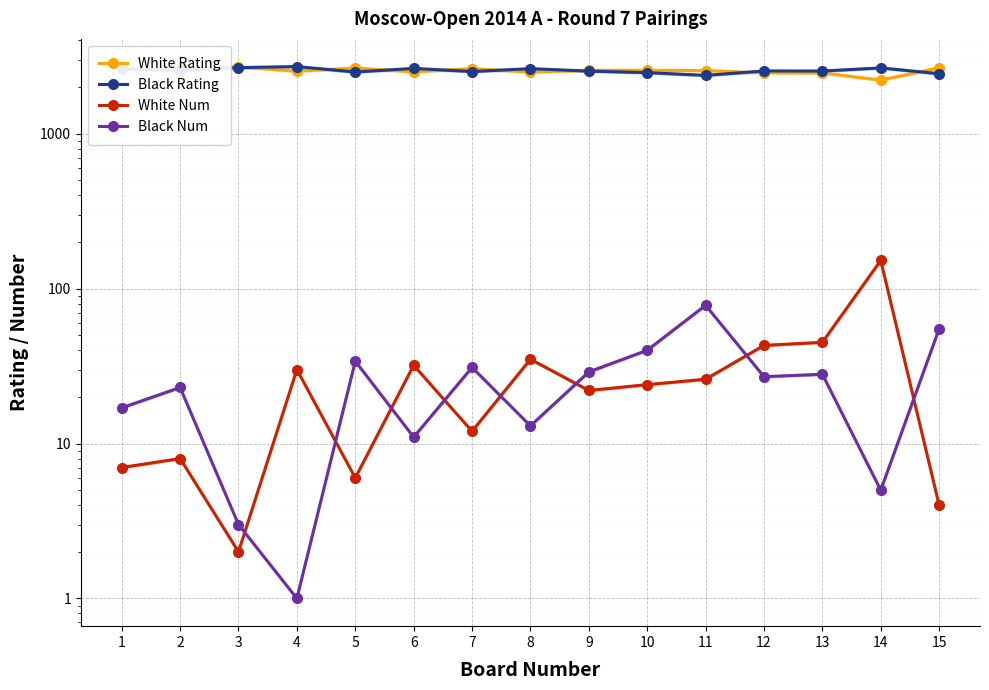

What is the value of the White Rating point at the 15th from the left?

2663